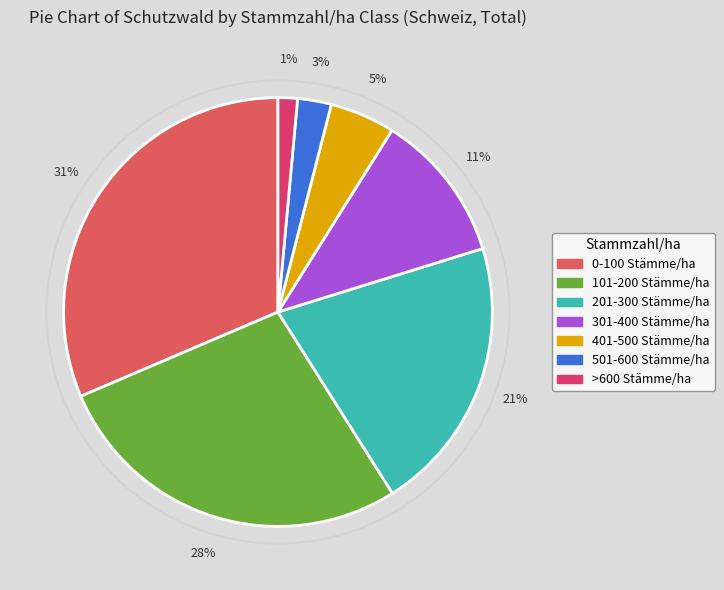

Is 0-100 Stämme/ha the majority of the pie?

No